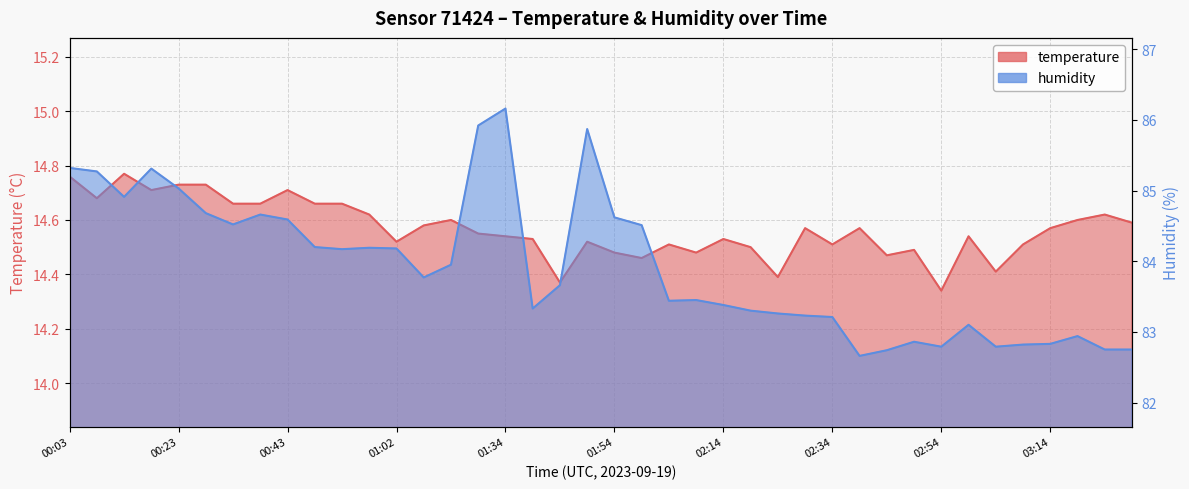

Rank the series at 00:57 from highest to lowest value.

humidity, temperature